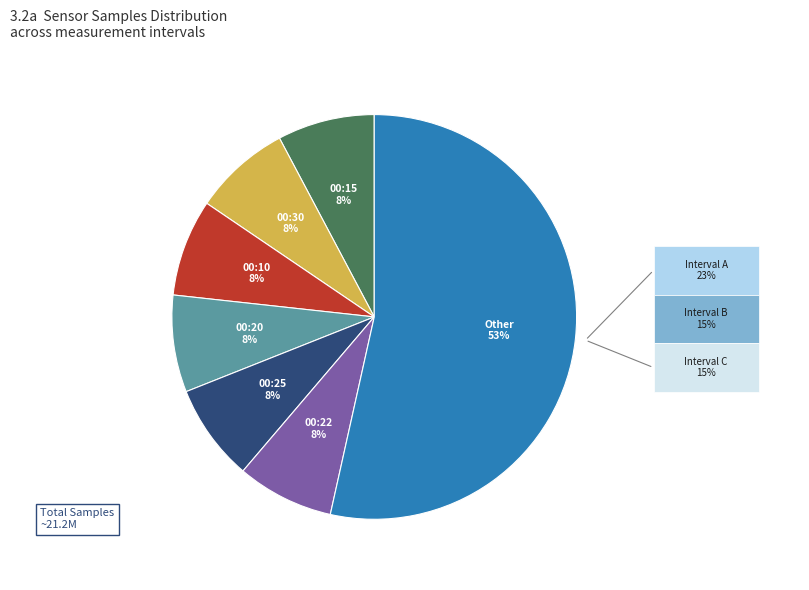

How many slices are in this pie chart?

7